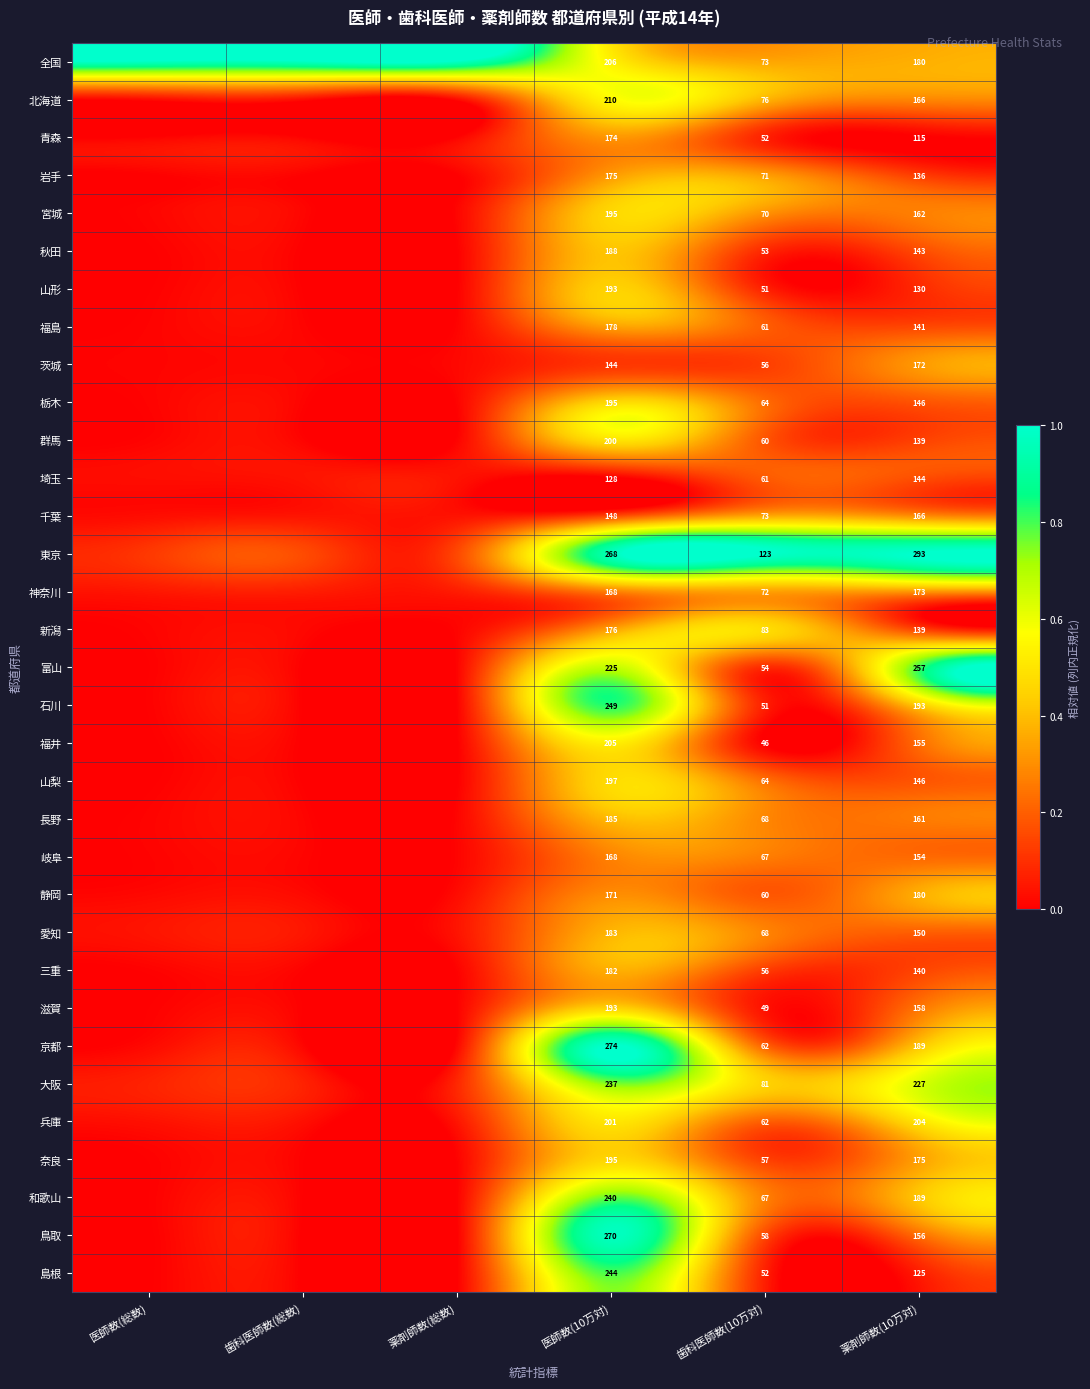

At how many categories does at least one series exceed 0?

6